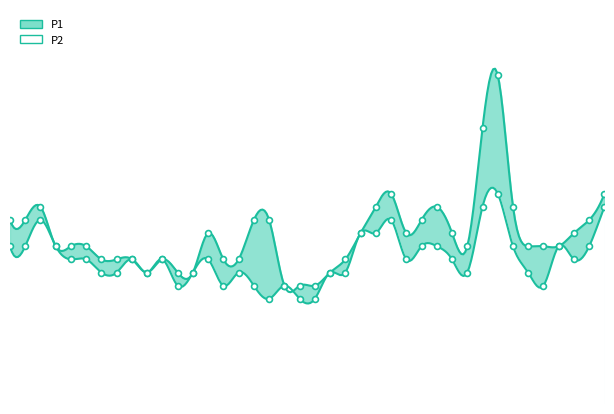

At which category is the sum across all series the highest?

01:24